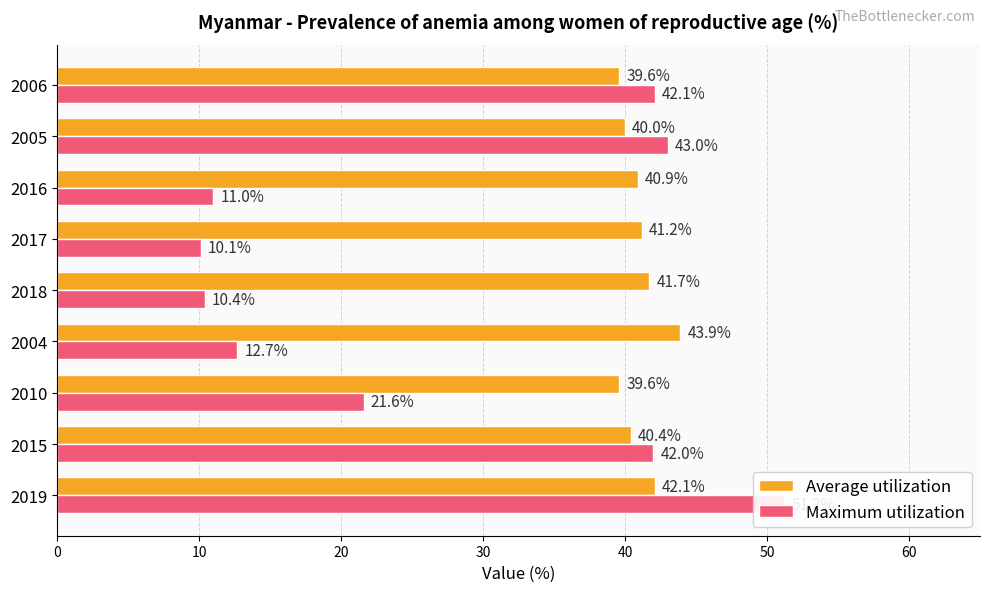

What is the difference between the maximum and minimum values in the Maximum utilization series?

41.1